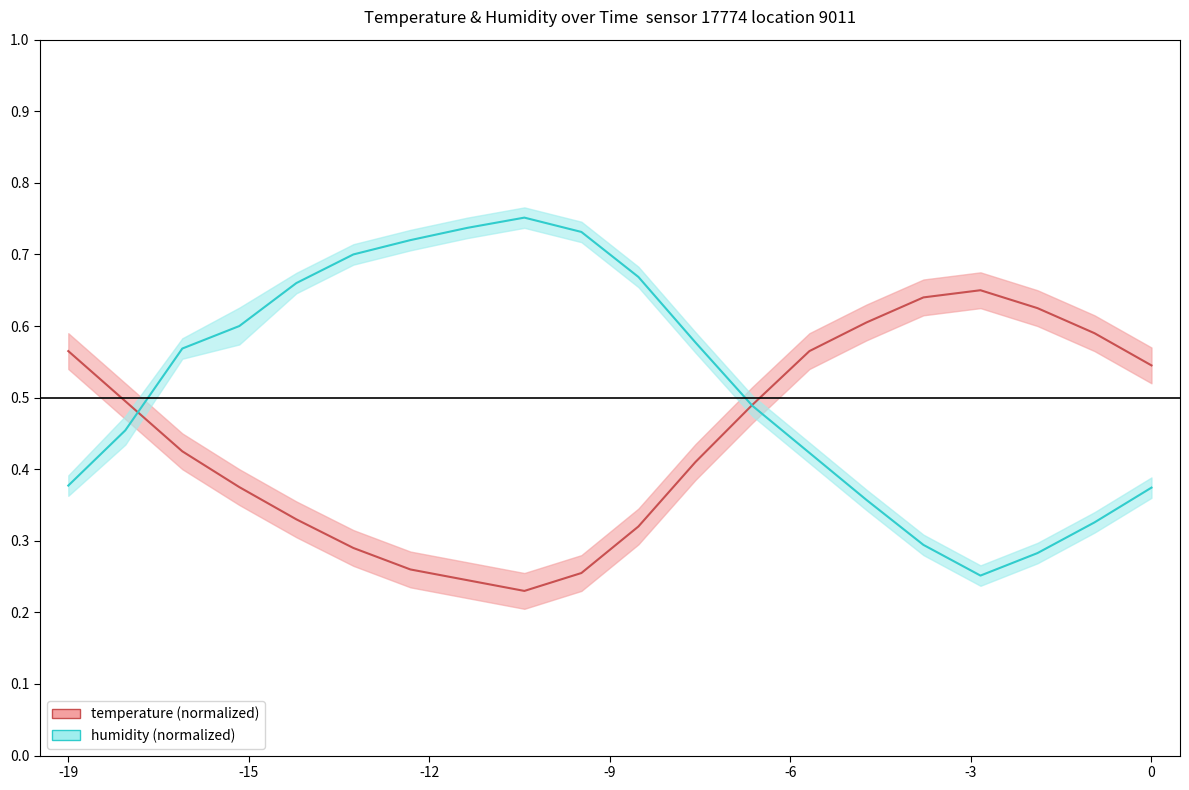

The value of humidity at 0 is 1.2. True or false?

False